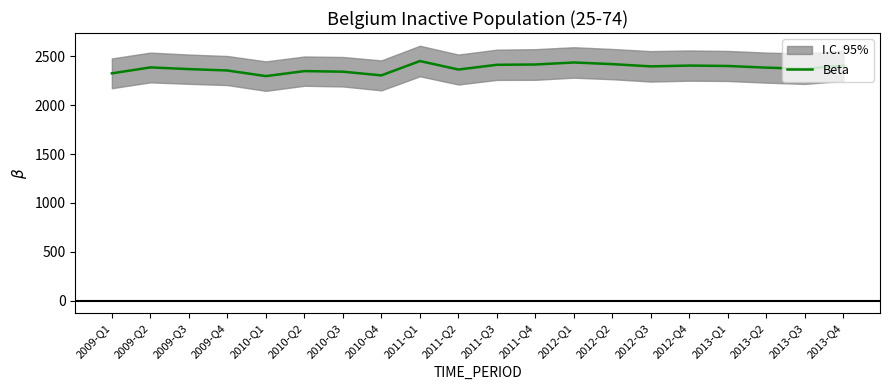

What is the difference between the values at 2009-Q4 and 2009-Q3?

14.3